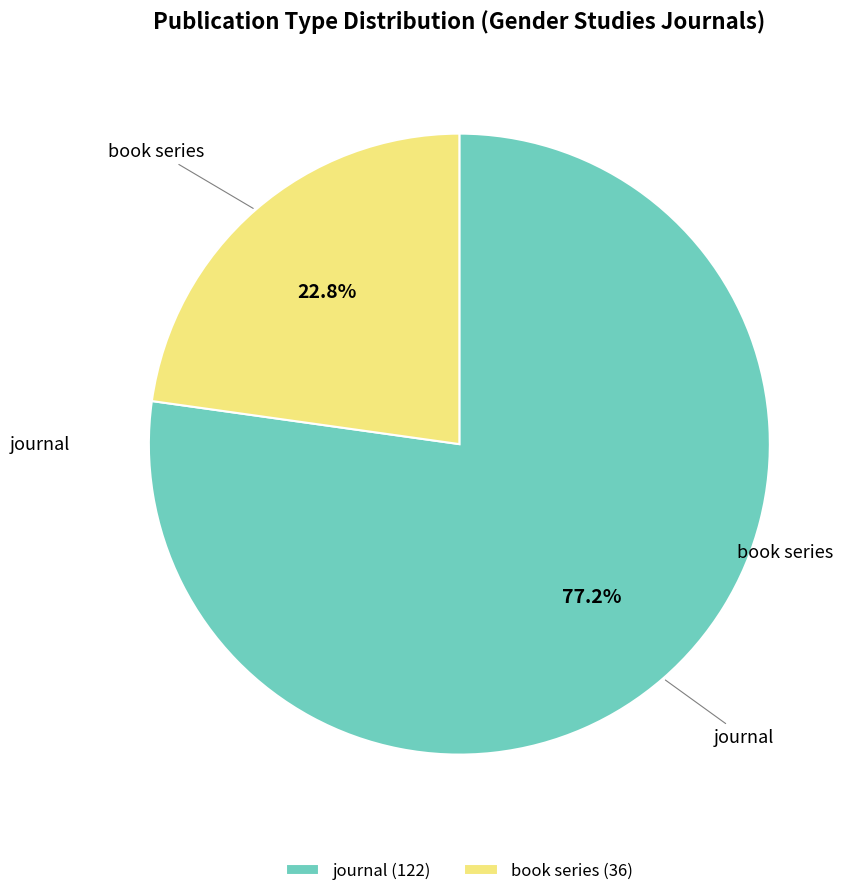

Between book series and journal, which is larger?

journal